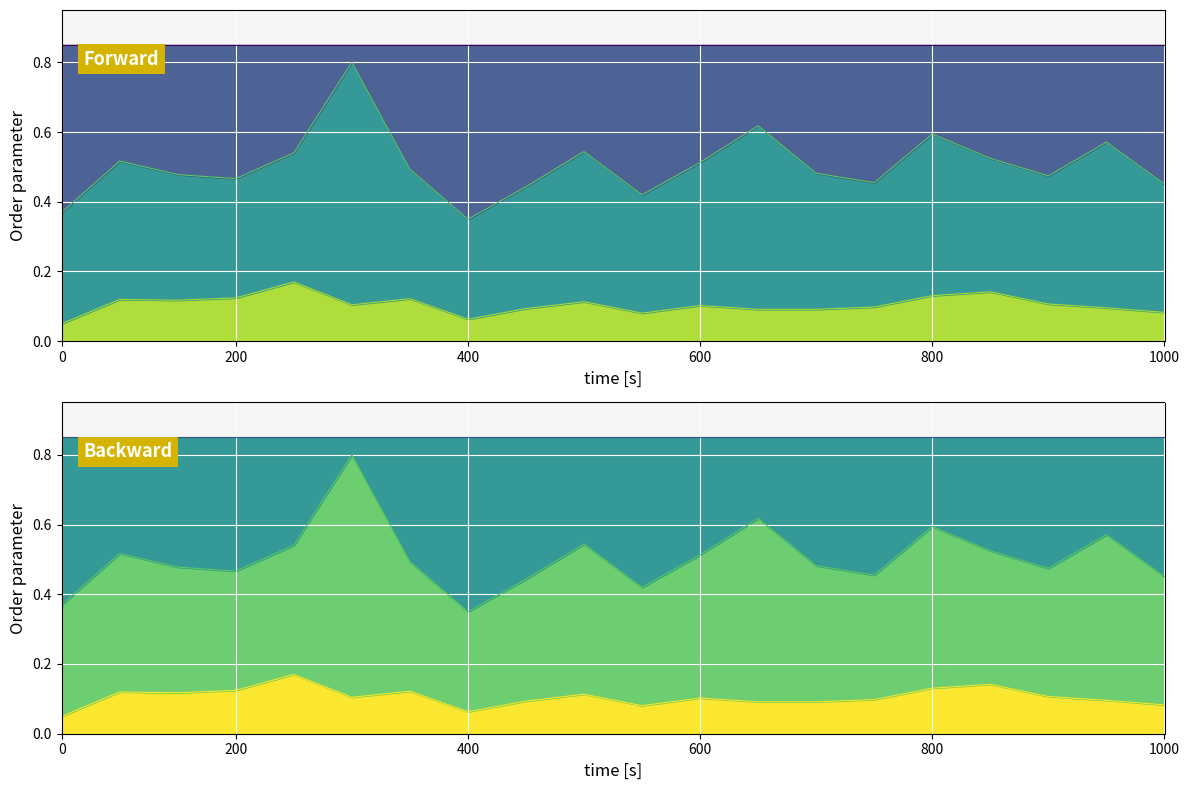

True or false: P1 mid and P2 base cross at least once.

False